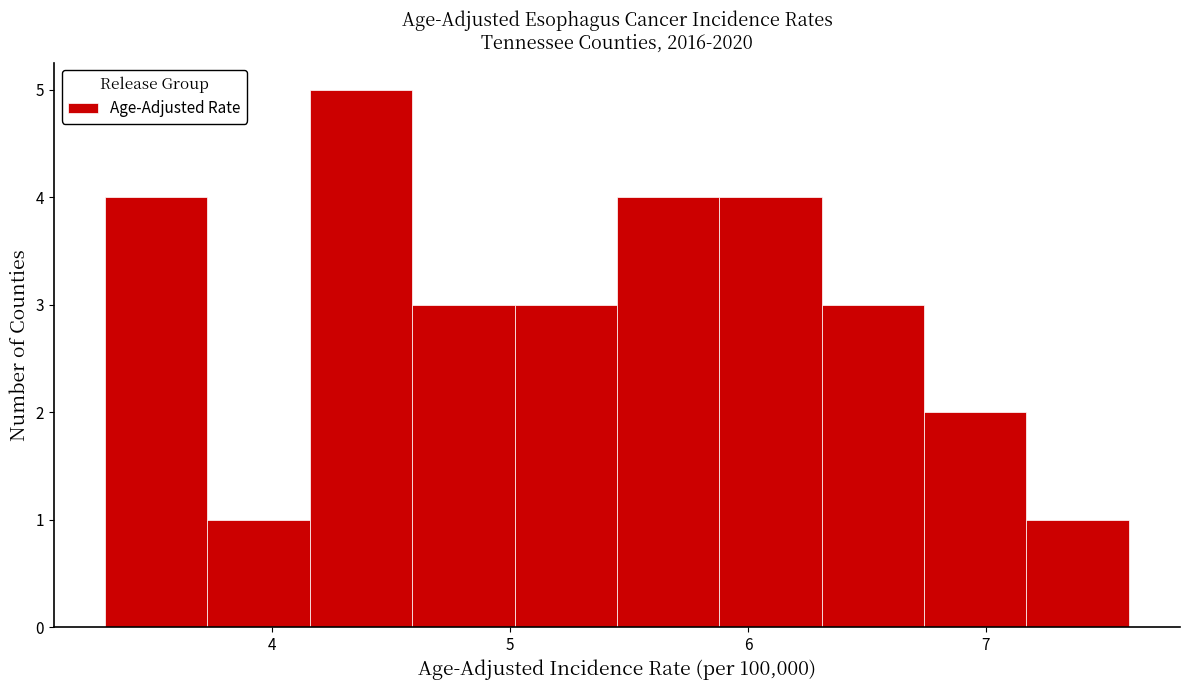

Reading left to right, list every bar in this chart as the range it spans on the x-axis followed by its height. Neither the bar edges nor the heights are printed on the chart, so give them approximately, as read against the axes.

3.30 to 3.73: 4
3.73 to 4.16: 1
4.16 to 4.59: 5
4.59 to 5.02: 3
5.02 to 5.45: 3
5.45 to 5.88: 4
5.88 to 6.31: 4
6.31 to 6.74: 3
6.74 to 7.17: 2
7.17 to 7.60: 1